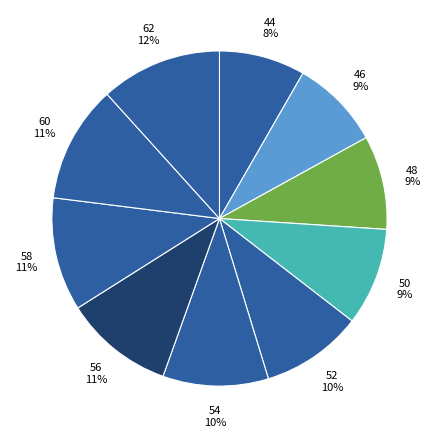

To the nearest percent, what is the combined percentage of 50 and 62?

21%